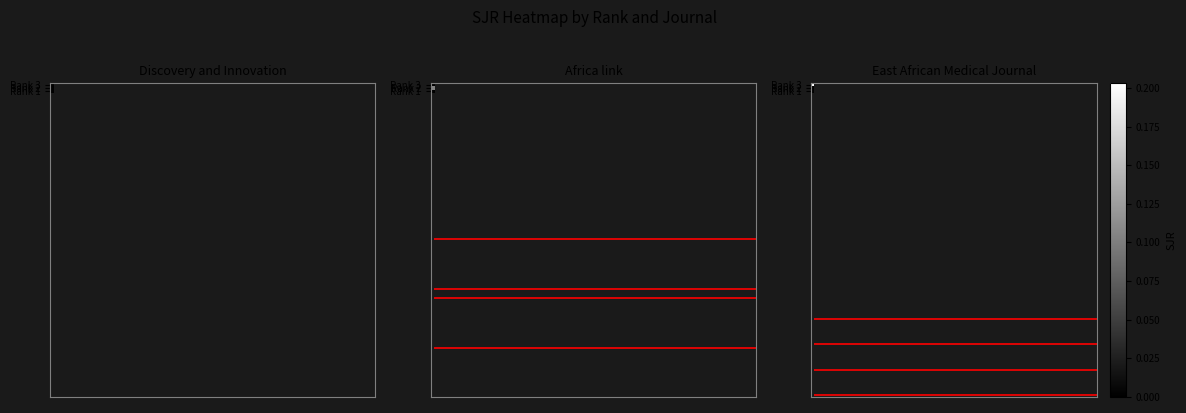

Reading right to left, list all the values displayed in this chart.

Discovery and Innovation: Rank 1=0.2	Rank 2=0.0	Rank 3=0.0
Africa link: Rank 1=0.0	Rank 2=0.1	Rank 3=0.0
East African Medical Journal: Rank 1=0.0	Rank 2=0.0	Rank 3=0.0